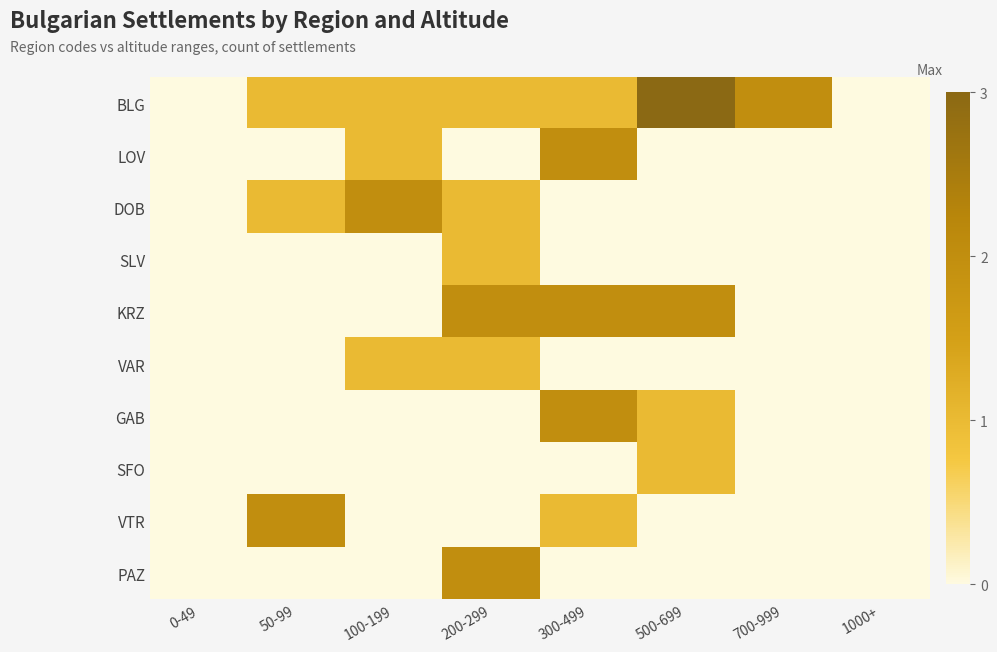

Reading left to right, what are all the values shown in this chart?

BLG: 0-49=0	50-99=1	100-199=1	200-299=1	300-499=1	500-699=3	700-999=2	1000+=0
LOV: 0-49=0	50-99=0	100-199=1	200-299=0	300-499=2	500-699=0	700-999=0	1000+=0
DOB: 0-49=0	50-99=1	100-199=2	200-299=1	300-499=0	500-699=0	700-999=0	1000+=0
SLV: 0-49=0	50-99=0	100-199=0	200-299=1	300-499=0	500-699=0	700-999=0	1000+=0
KRZ: 0-49=0	50-99=0	100-199=0	200-299=2	300-499=2	500-699=2	700-999=0	1000+=0
VAR: 0-49=0	50-99=0	100-199=1	200-299=1	300-499=0	500-699=0	700-999=0	1000+=0
GAB: 0-49=0	50-99=0	100-199=0	200-299=0	300-499=2	500-699=1	700-999=0	1000+=0
SFO: 0-49=0	50-99=0	100-199=0	200-299=0	300-499=0	500-699=1	700-999=0	1000+=0
VTR: 0-49=0	50-99=2	100-199=0	200-299=0	300-499=1	500-699=0	700-999=0	1000+=0
PAZ: 0-49=0	50-99=0	100-199=0	200-299=2	300-499=0	500-699=0	700-999=0	1000+=0